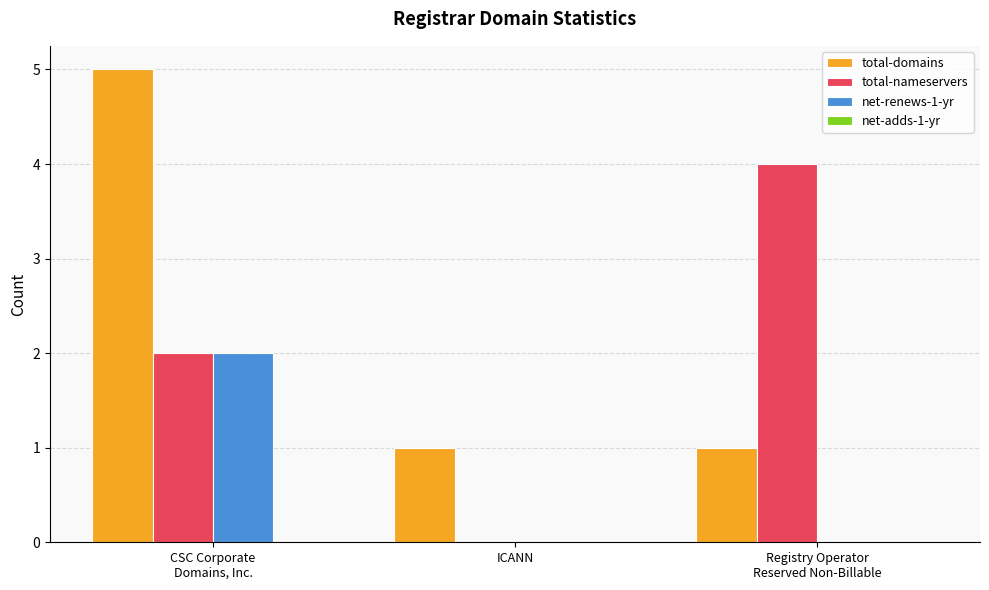

Count the number of data series in this chart.

3